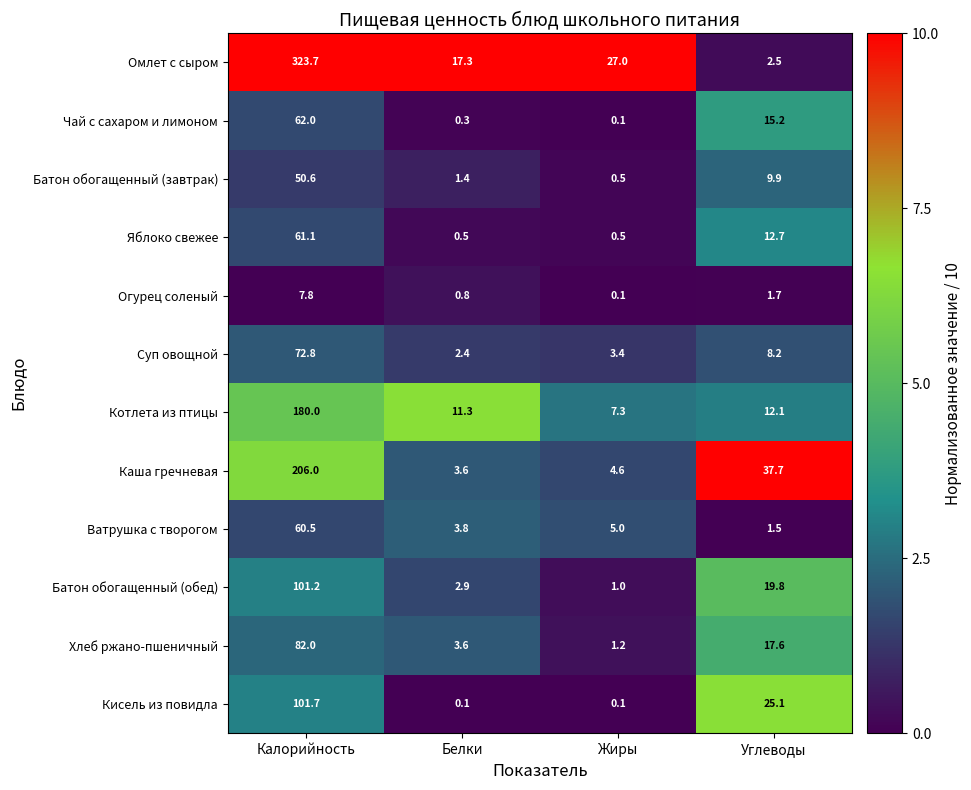

Is the value of Чай с сахаром и лимоном at Калорийность greater than the value of Каша гречневая at Калорийность?

No